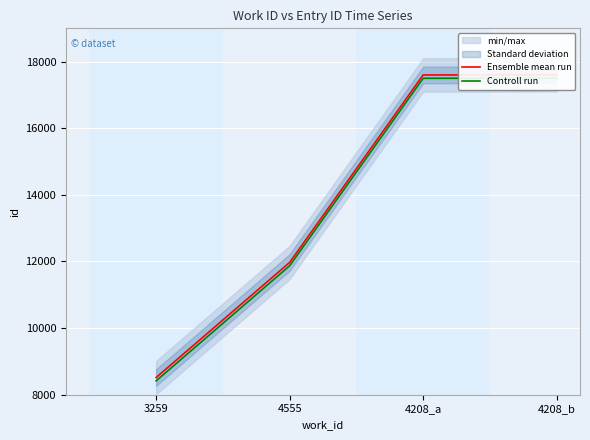

Which series changed the most between 4555 and 4208_a?

Ensemble mean run